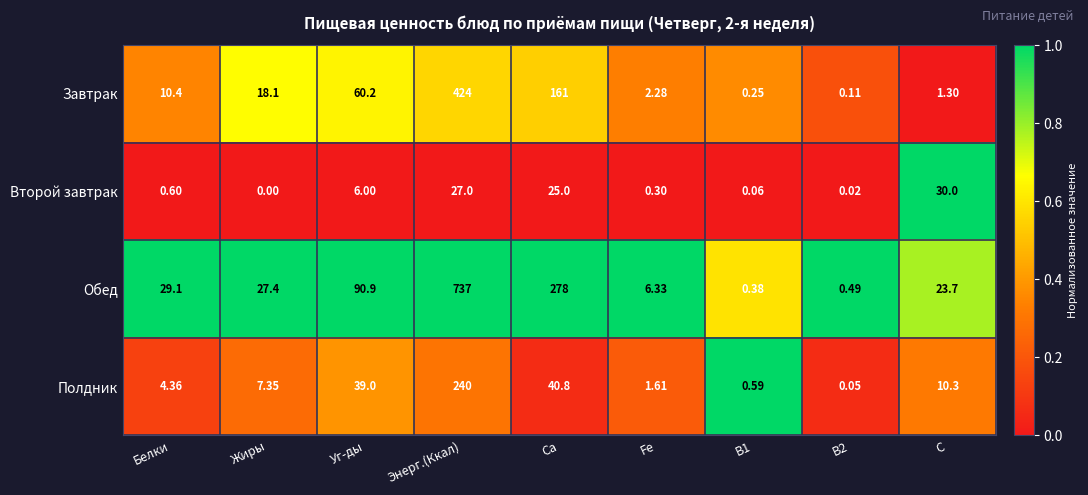

At which label does Второй завтрак reach its peak?

C